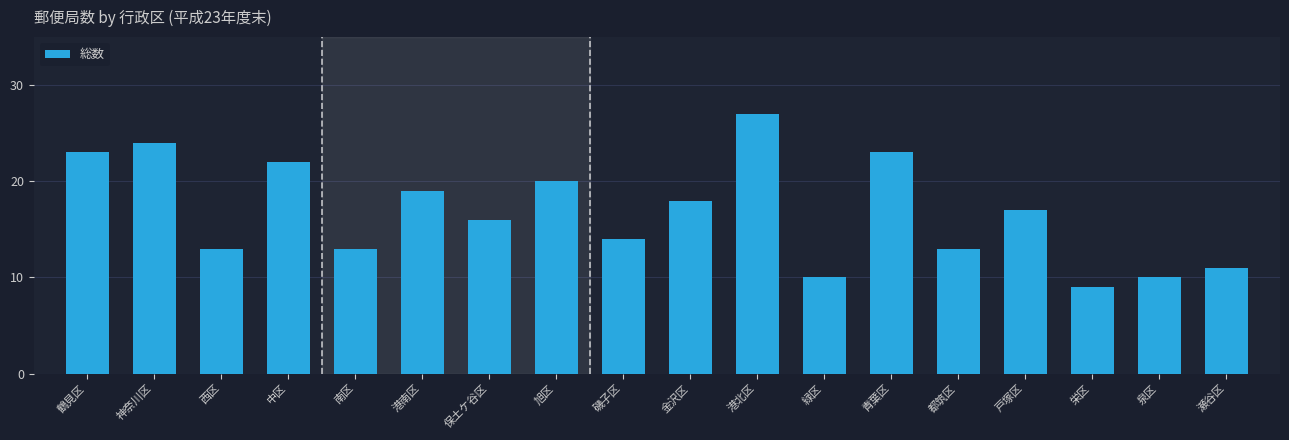

Reading left to right, what are all the values shown in this chart?

23	24	13	22	13	19	16	20	14	18	27	10	23	13	17	9	10	11